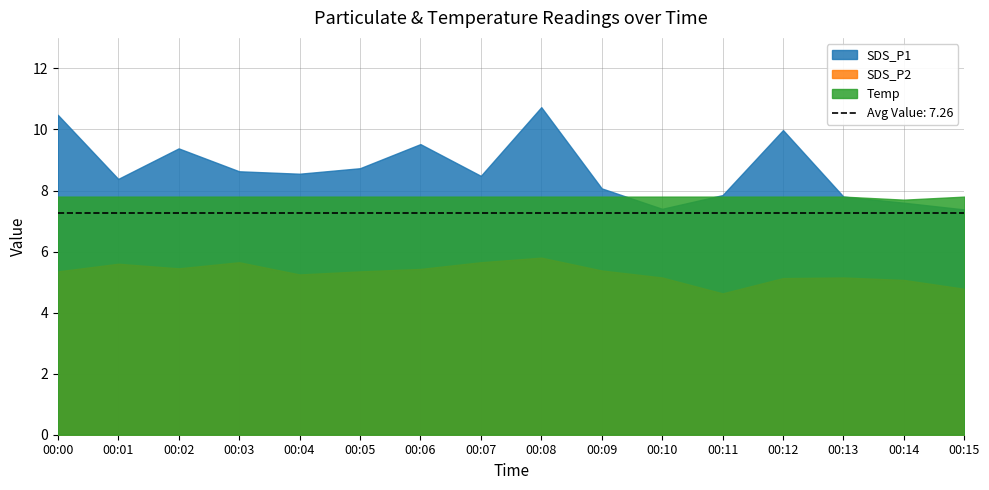

Reading right to left, what are all the values shown in this chart?

SDS_P1: 7.4	7.6	7.8	10.0	7.8	7.4	8.1	10.7	8.5	9.5	8.7	8.6	8.6	9.4	8.4	10.5
SDS_P2: 4.8	5.1	5.2	5.1	4.6	5.2	5.4	5.8	5.7	5.4	5.3	5.2	5.7	5.5	5.6	5.3
Temp: 7.8	7.7	7.8	7.8	7.8	7.8	7.8	7.8	7.8	7.8	7.8	7.8	7.8	7.8	7.8	7.8